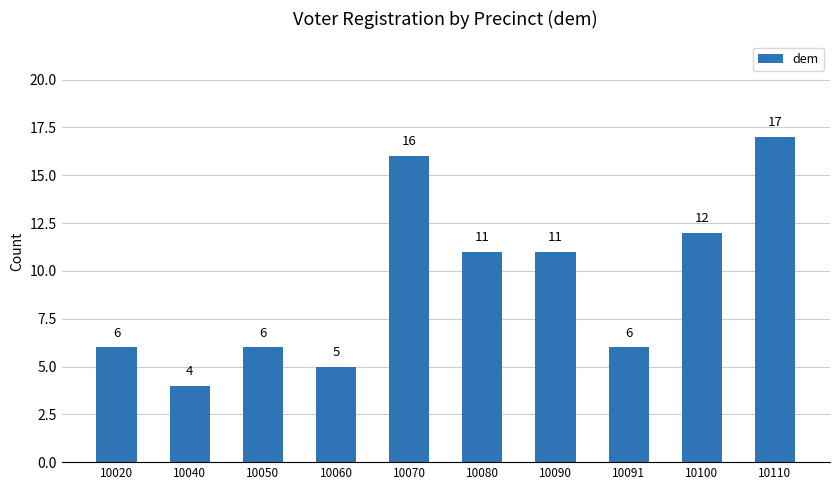

Is it true that the value at 10050 is 2?

False